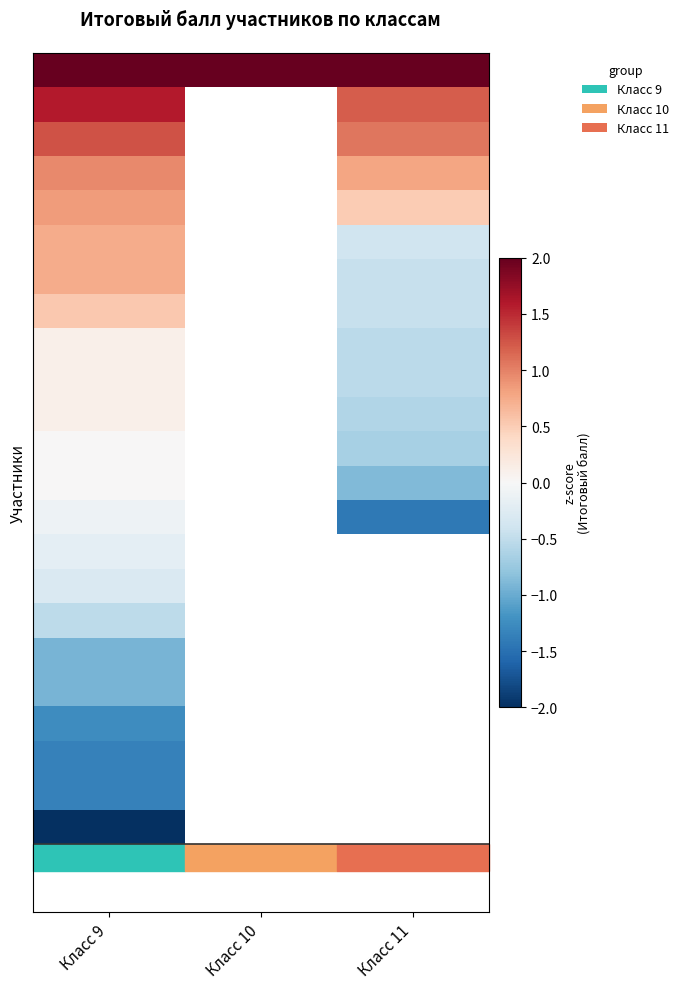

At how many categories does at least one series exceed 33?

1